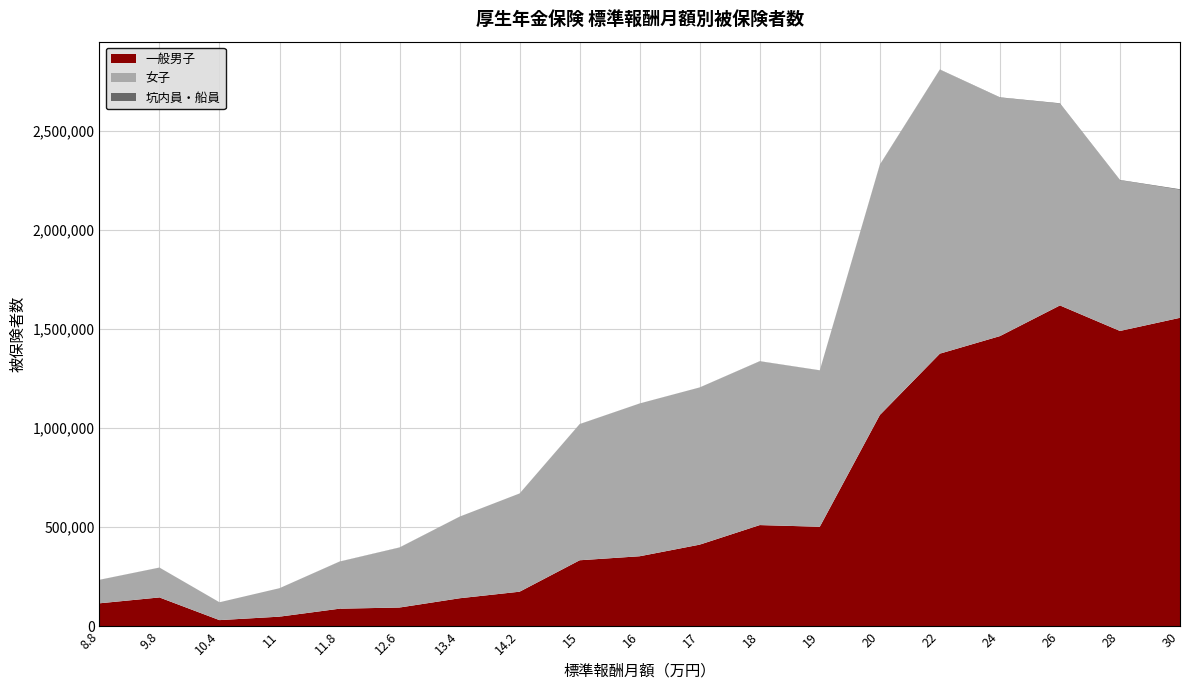

Reading right to left, transcribe all the data shown in this chart.

一般男子: 30=1557276	28=1490871	26=1619736	24=1464804	22=1376180	20=1066294	19=501989	18=510492	17=411716	16=353051	15=332761	14.2=174043	13.4=140877	12.6=94100	11.8=88195	11=48019	10.4=30488	9.8=145027	8.8=115365
女子: 30=645967	28=760552	26=1018617	24=1204248	22=1433920	20=1262783	19=789690	18=827034	17=793714	16=771563	15=687306	14.2=496064	13.4=412028	12.6=302756	11.8=237440	11=143543	10.4=90069	9.8=150683	8.8=118345
坑内員・船員: 30=3336	28=2034	26=2346	24=1773	22=1143	20=1453	19=481	18=674	17=295	16=189	15=518	14.2=145	13.4=193	12.6=682	11.8=569	11=124	10.4=91	9.8=226	8.8=377